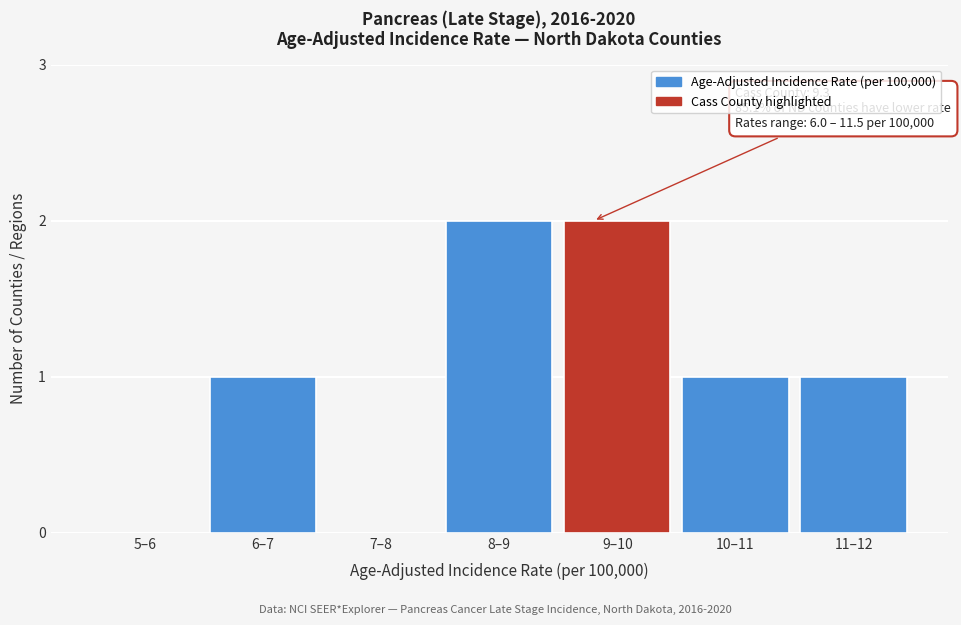

Reading left to right, transcribe all the data shown in this chart.

5–6=0	6–7=1	7–8=0	8–9=2	9–10=2	10–11=1	11–12=1